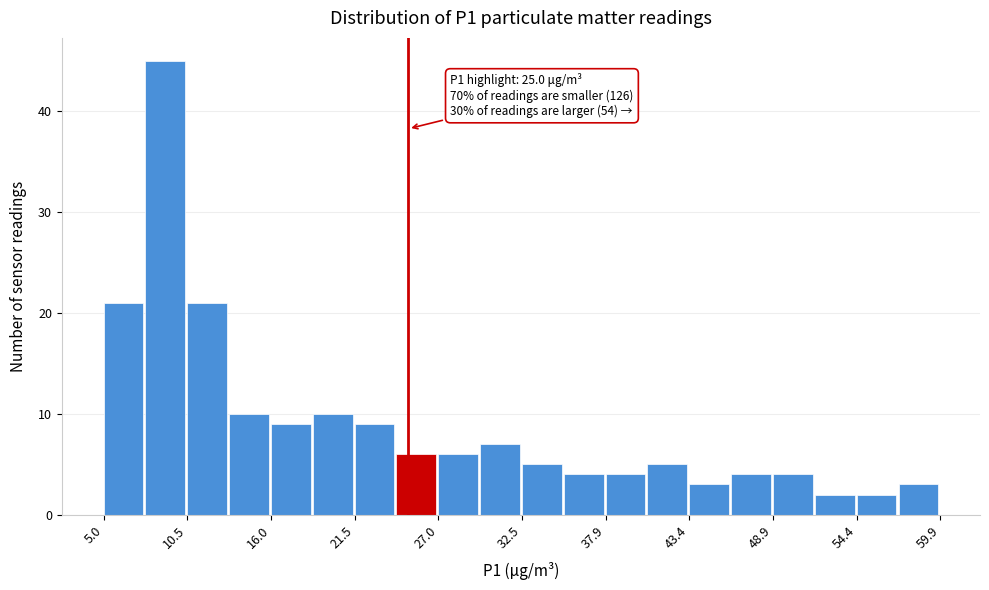

Around what value on the x-axis is the tallest bar? Give the approximate position of its centre, as read against the axis.

9